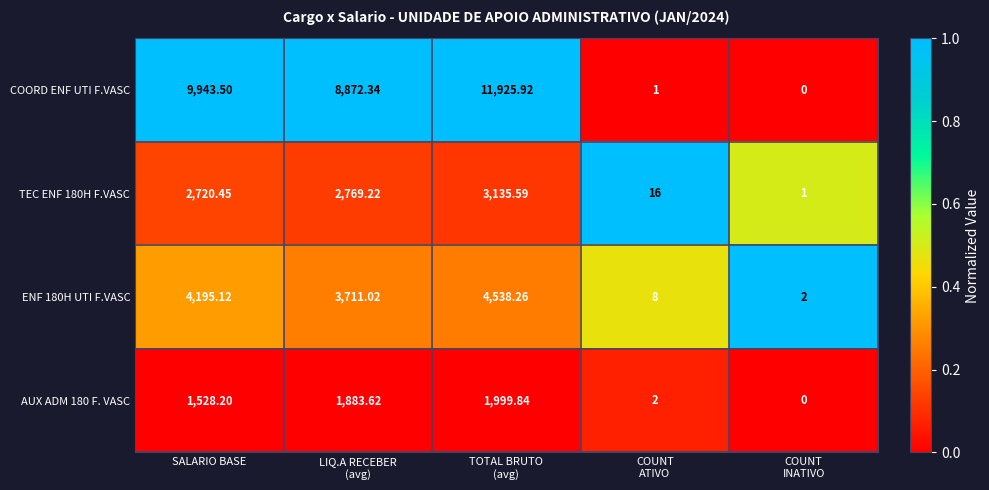

Which series has the largest range (max minus min)?

COORD ENF UTI F.VASC